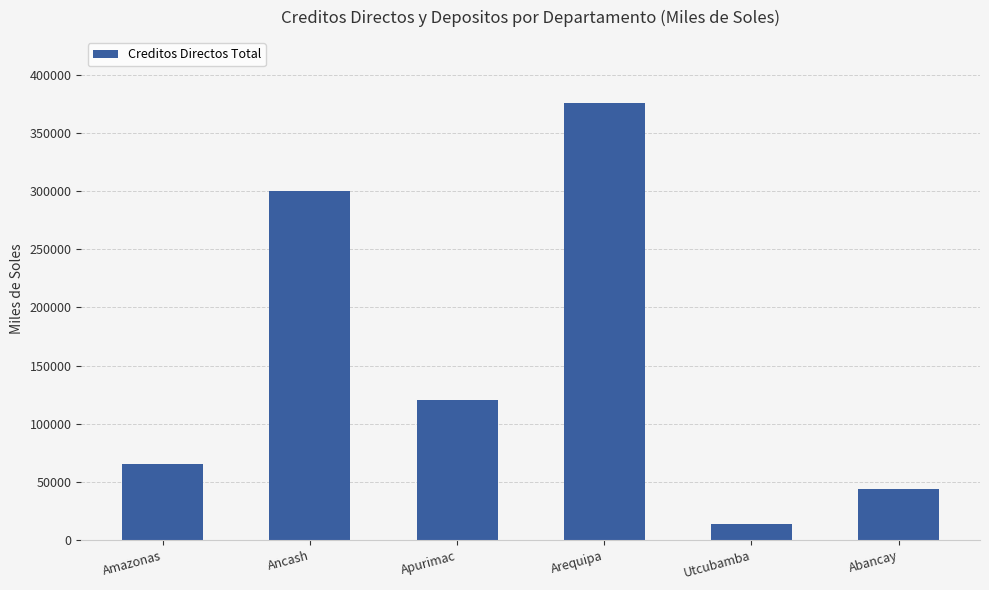

What position from the left is Utcubamba?

5